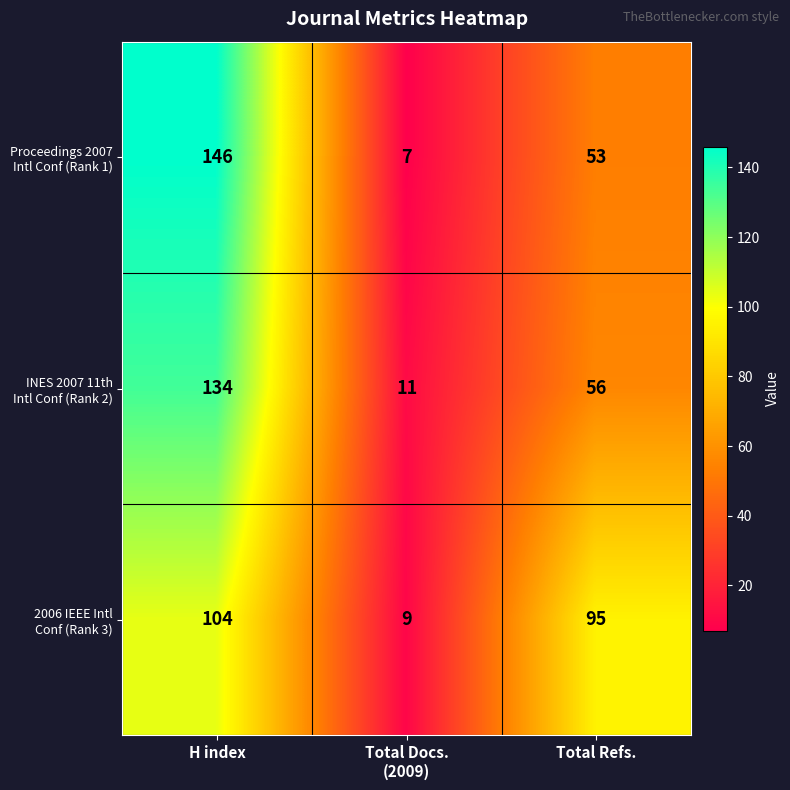

At which category is the sum across all series the highest?

H index